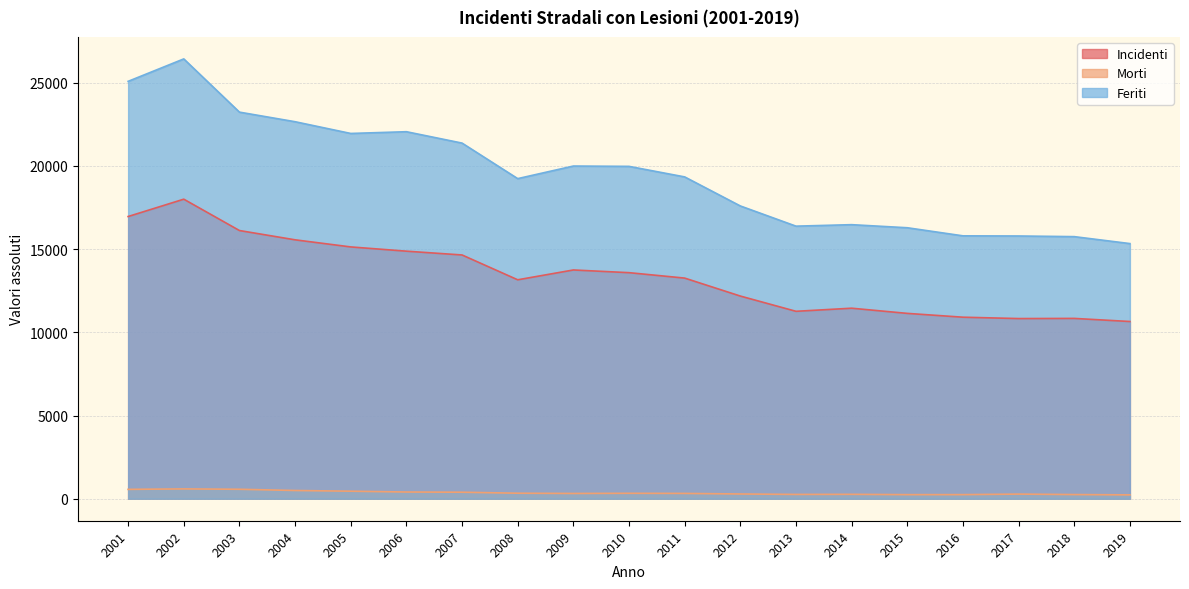

Where is the first local minimum for Incidenti?

2008